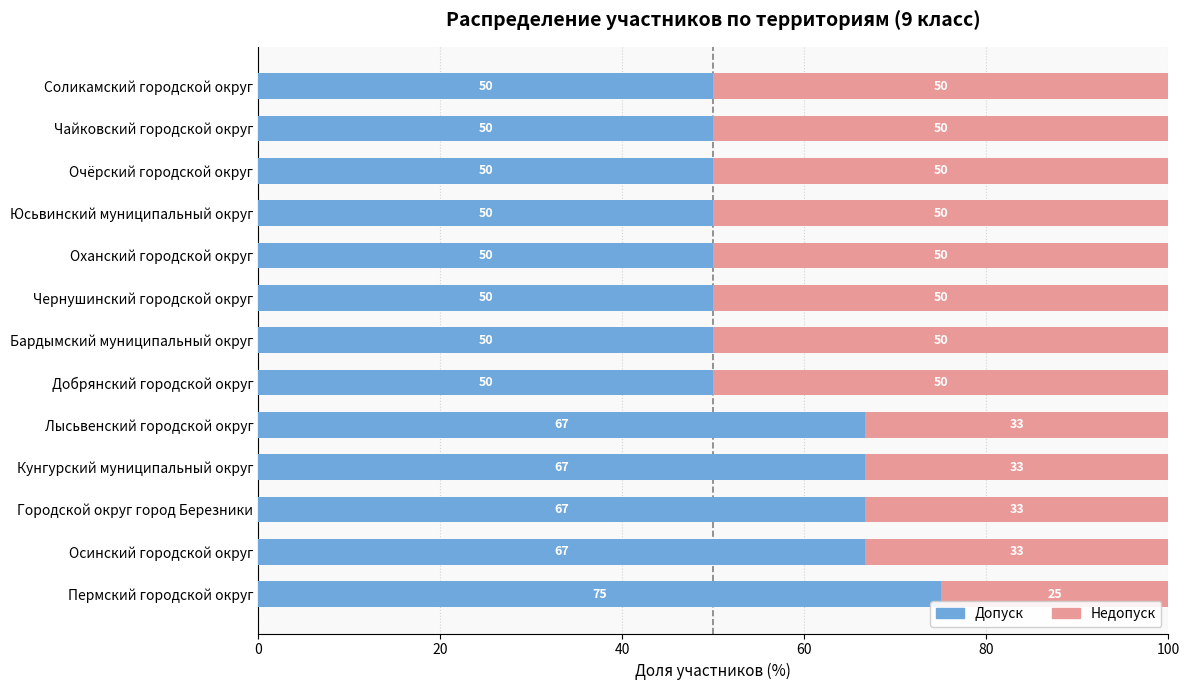

What is the difference between the second highest and minimum values in the Допуск series?

16.7